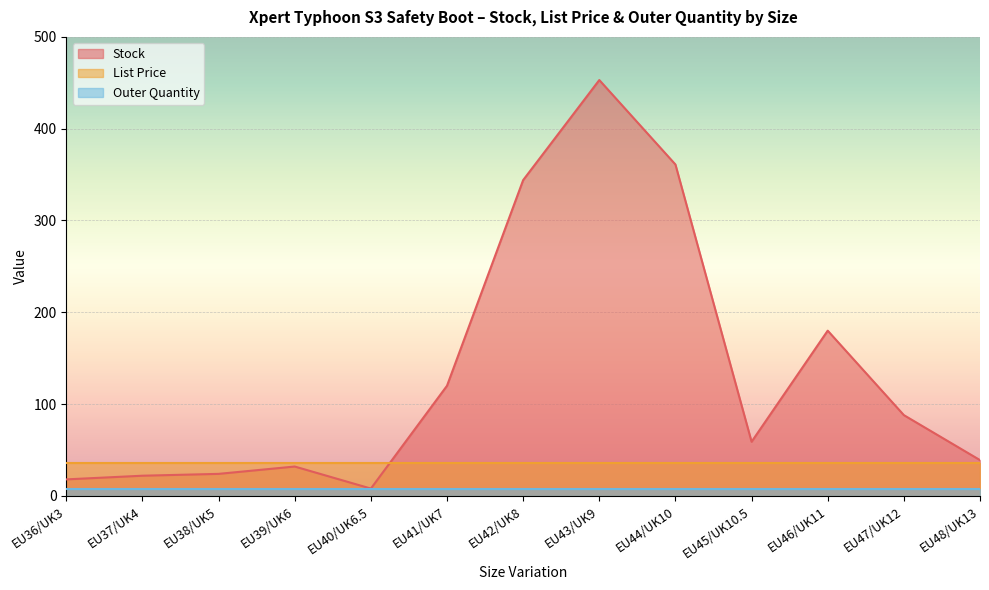

Count the number of data series in this chart.

3